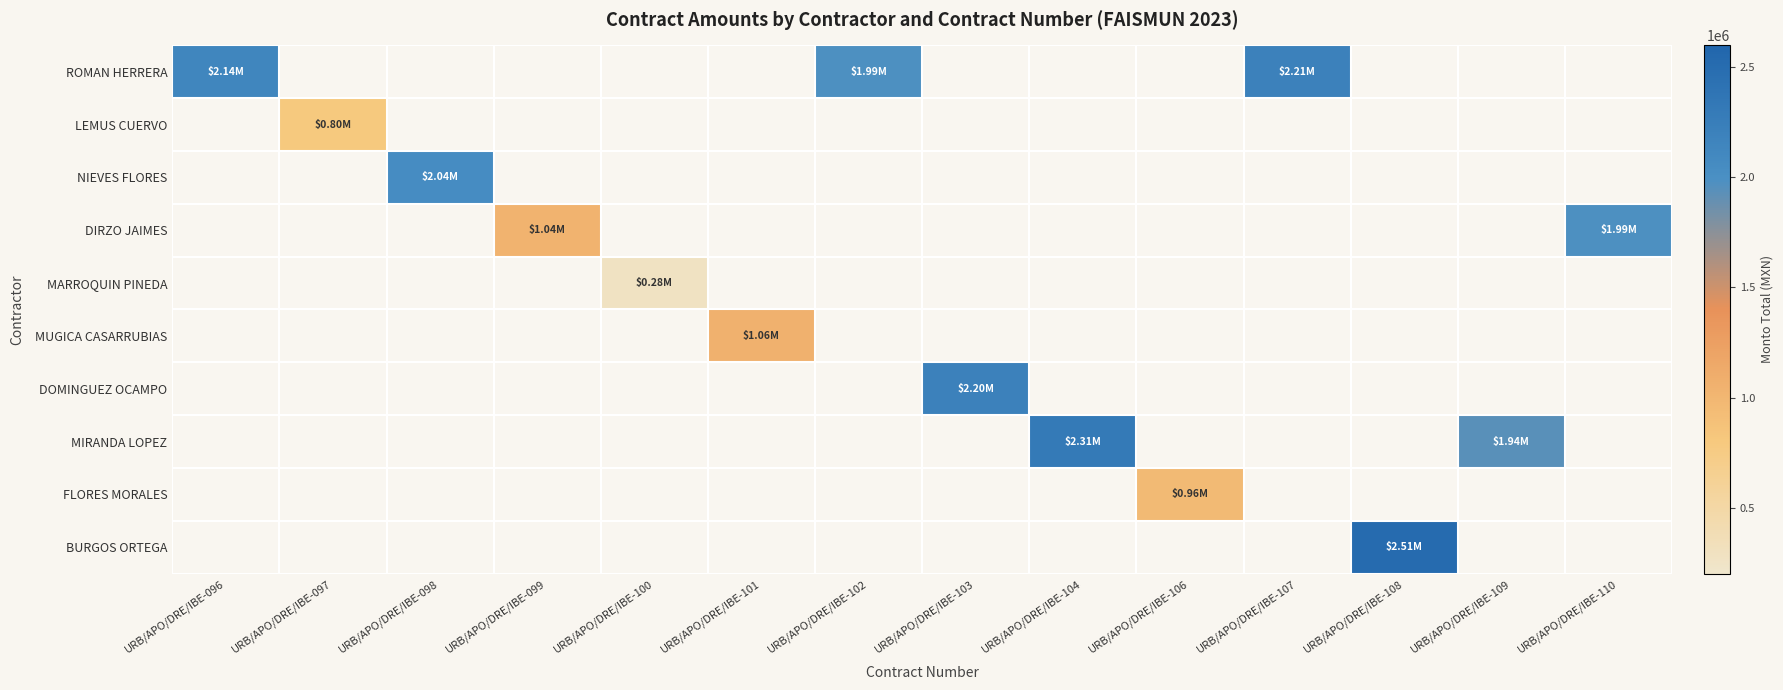

At which category does the chart reach its peak across all series?

URB/APO/DRE/IBE-108